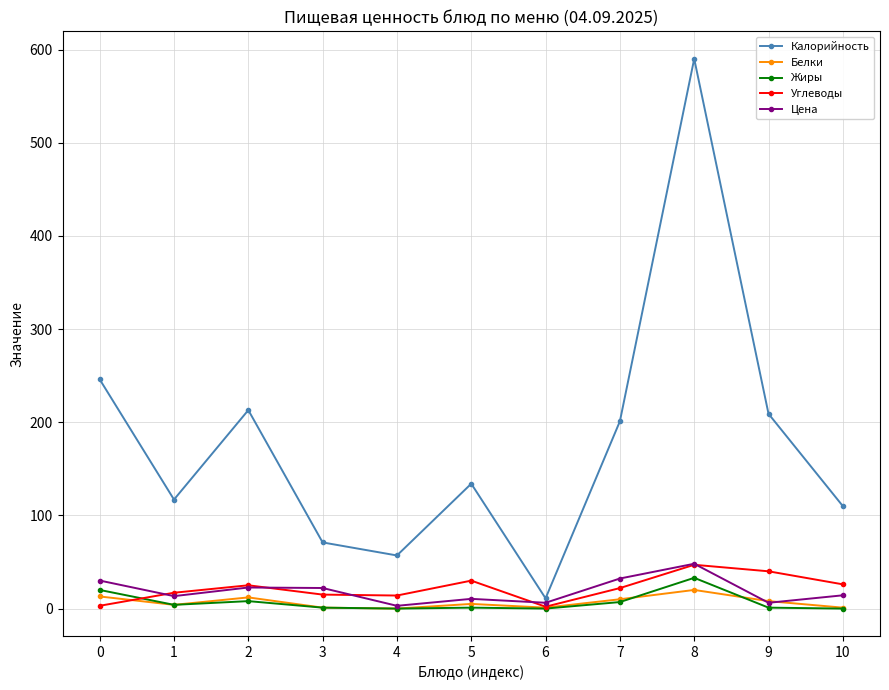

What is the total value across all series at 10?

151.2